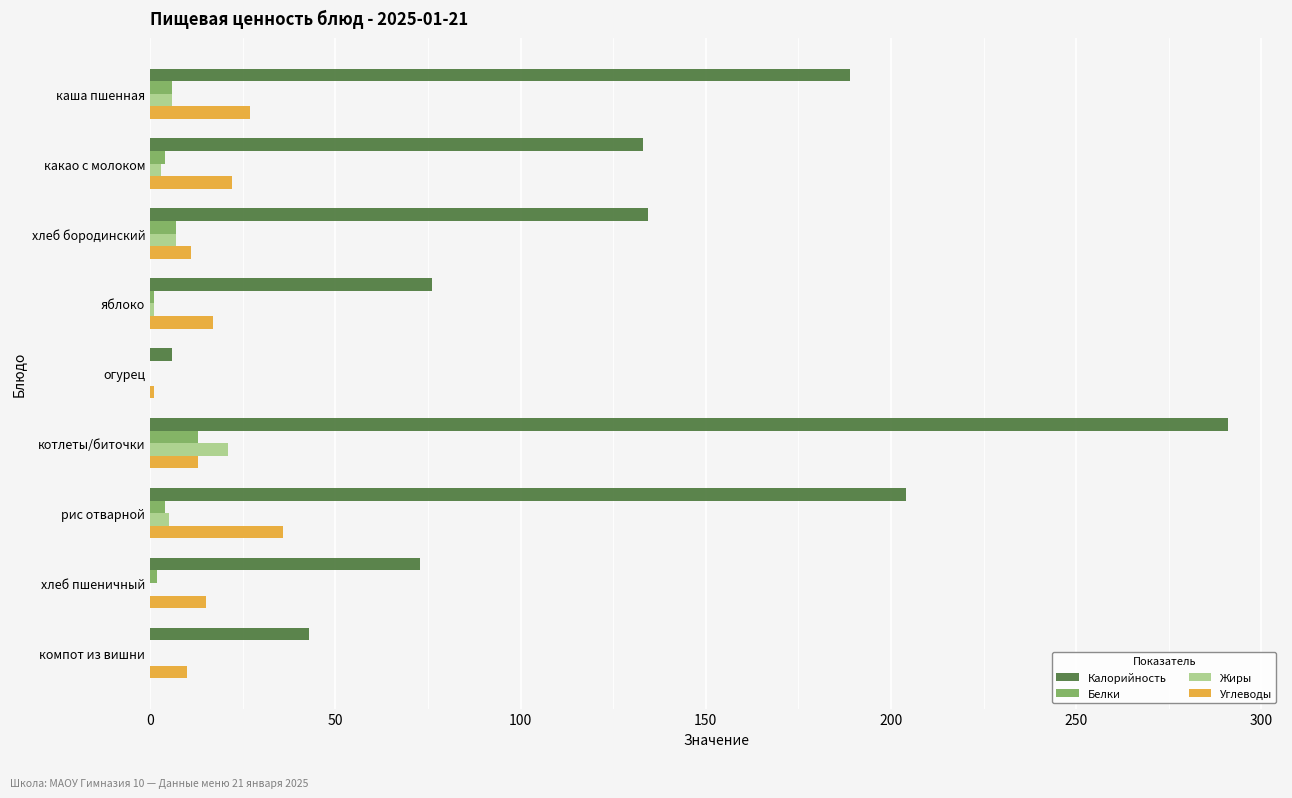

At which category is the sum across all series the highest?

котлеты/биточки